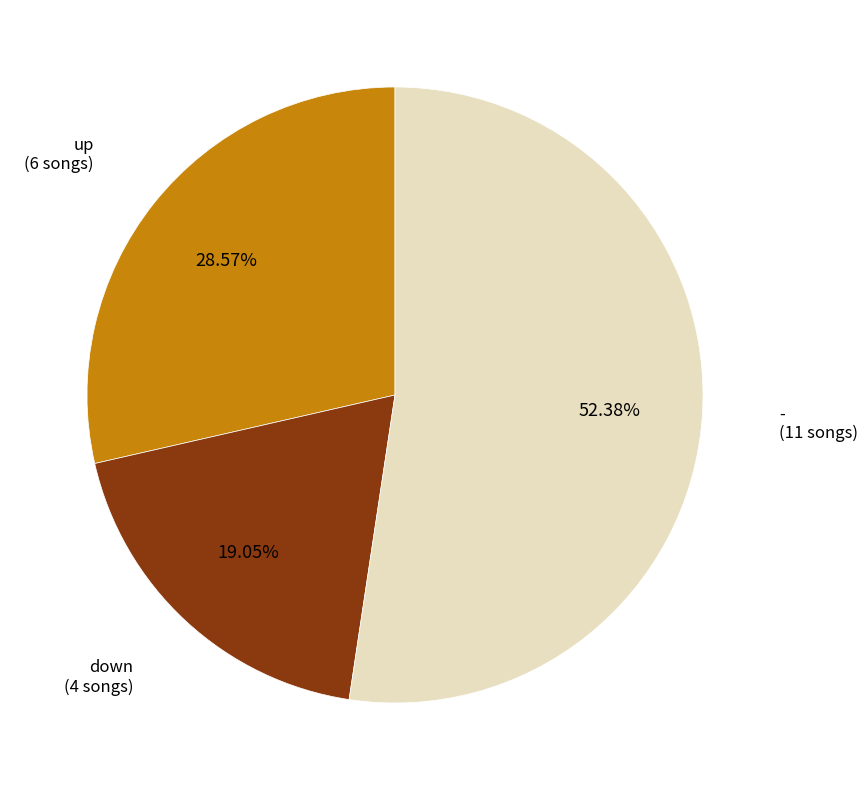

Is there a majority slice in this chart?

Yes